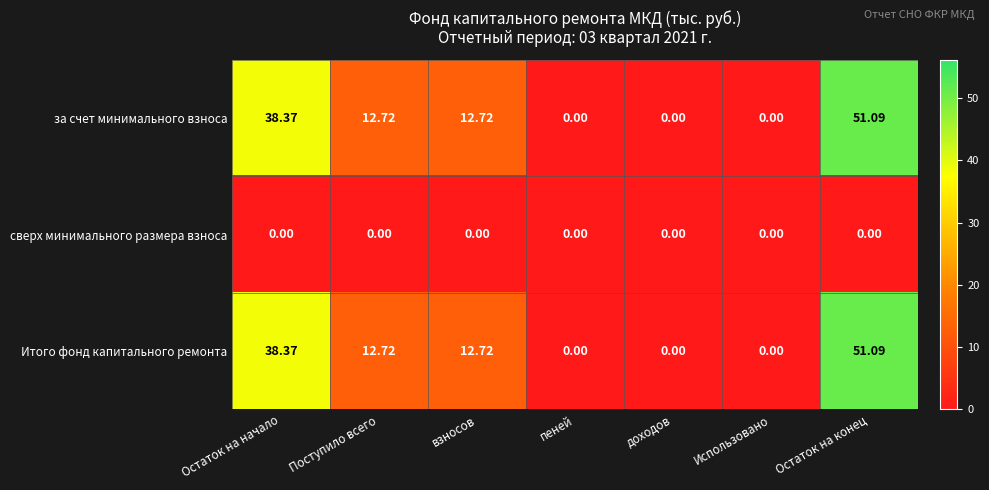

At which category is the sum across all series the highest?

Остаток на конец